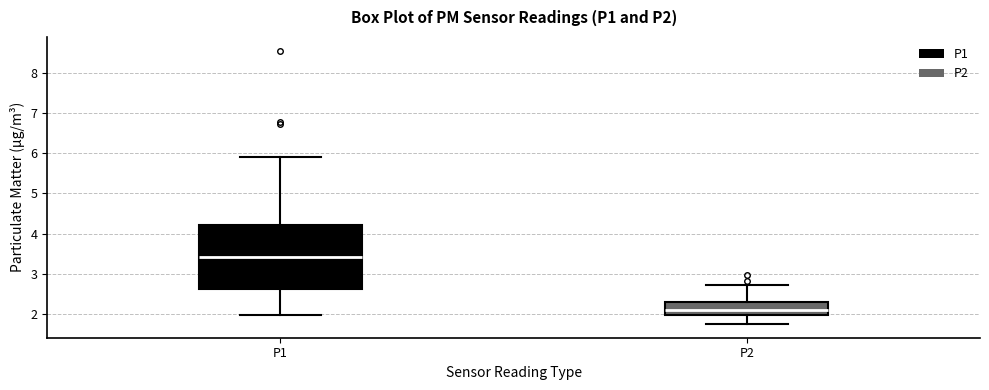

Reading left to right, read every box against the y-axis: the position of its median line, the range the box covers, and the ends of its whiskers. The values are not printed on the chart, so give them approximately, as read against the axis.

P1: median 3.4, box 2.6 to 4.2, whiskers 2.0 to 5.9
P2: median 2.1, box 2.0 to 2.3, whiskers 1.8 to 2.7